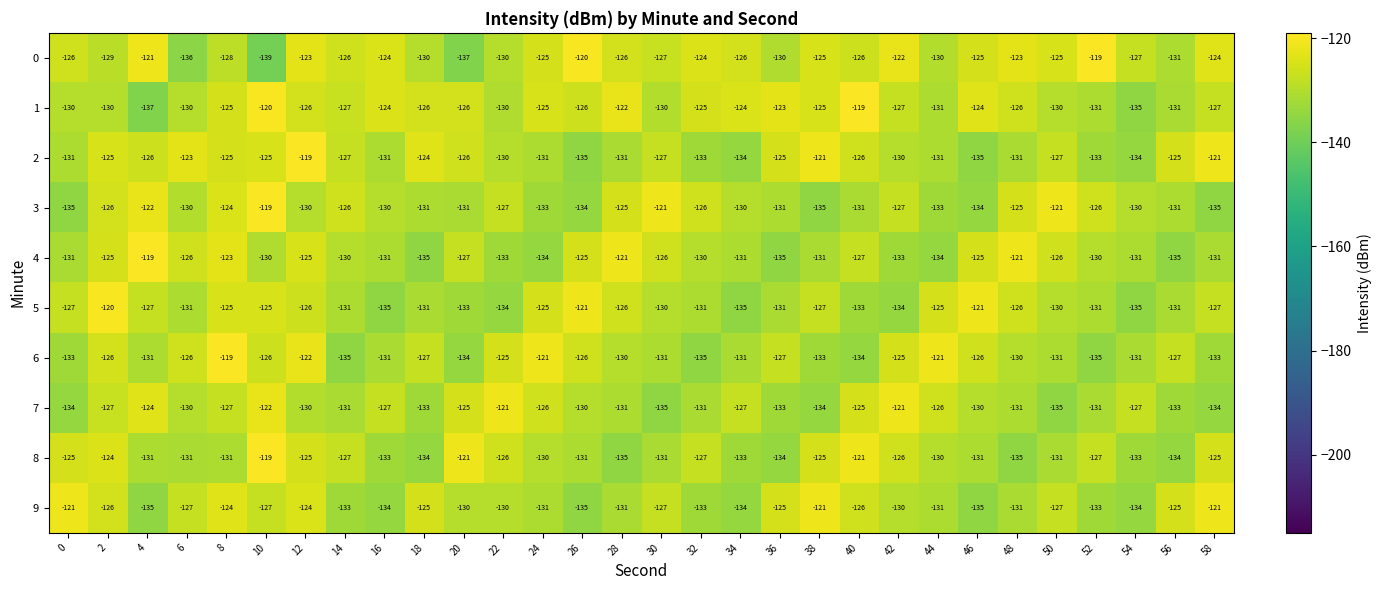

How many data points in 5 are above -130?

14